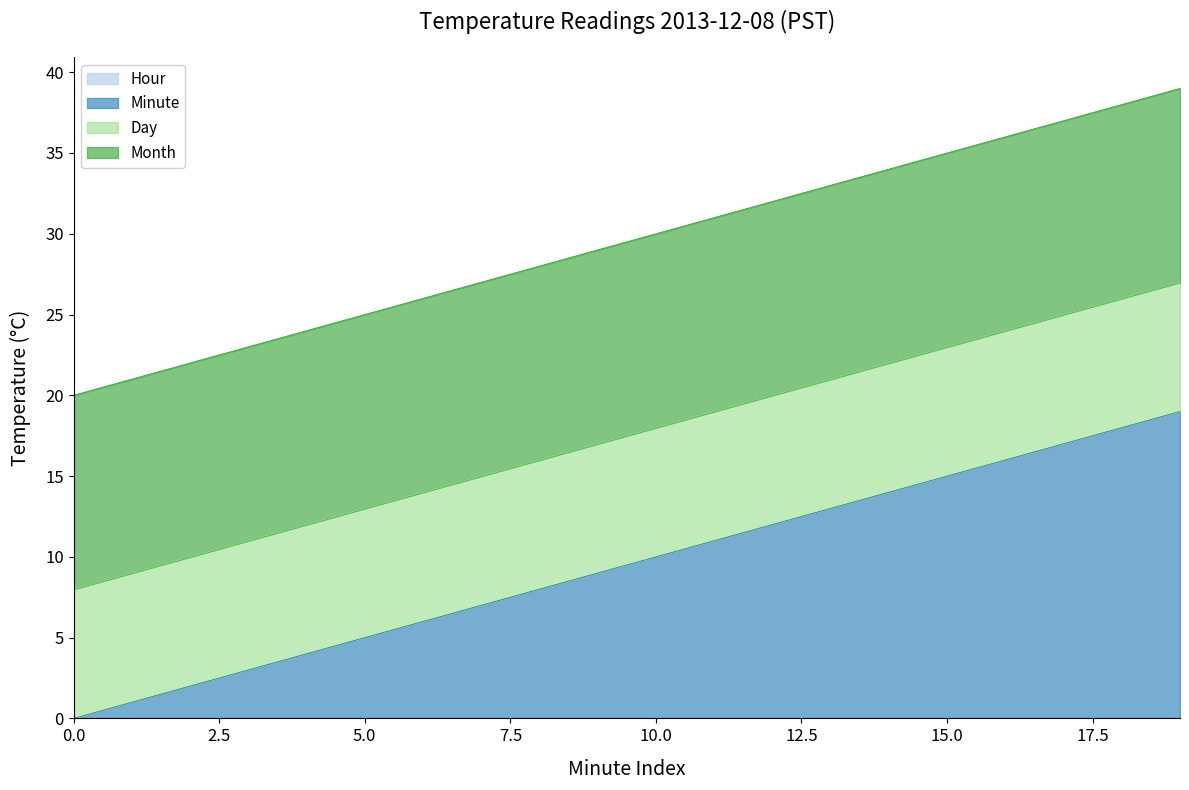

True or false: Value and Month intersect in this chart.

False